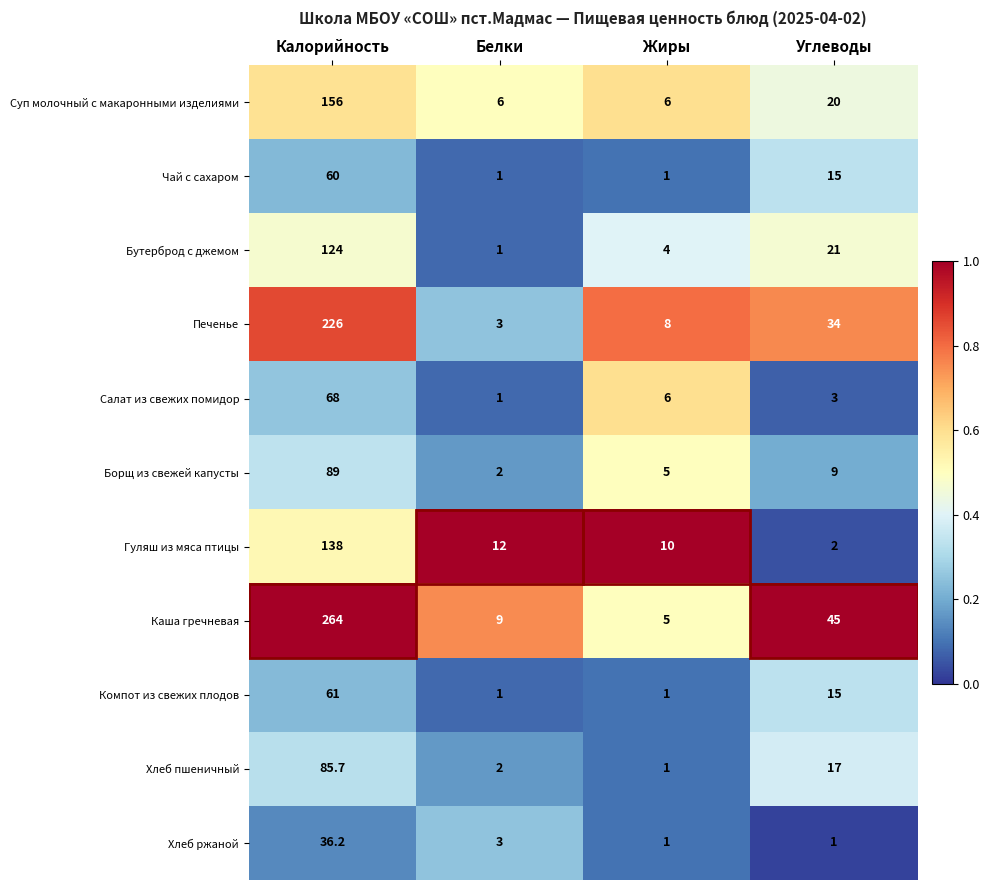

True or false: Борщ из свежей капусты has a value of 5.0 at Жиры.

True